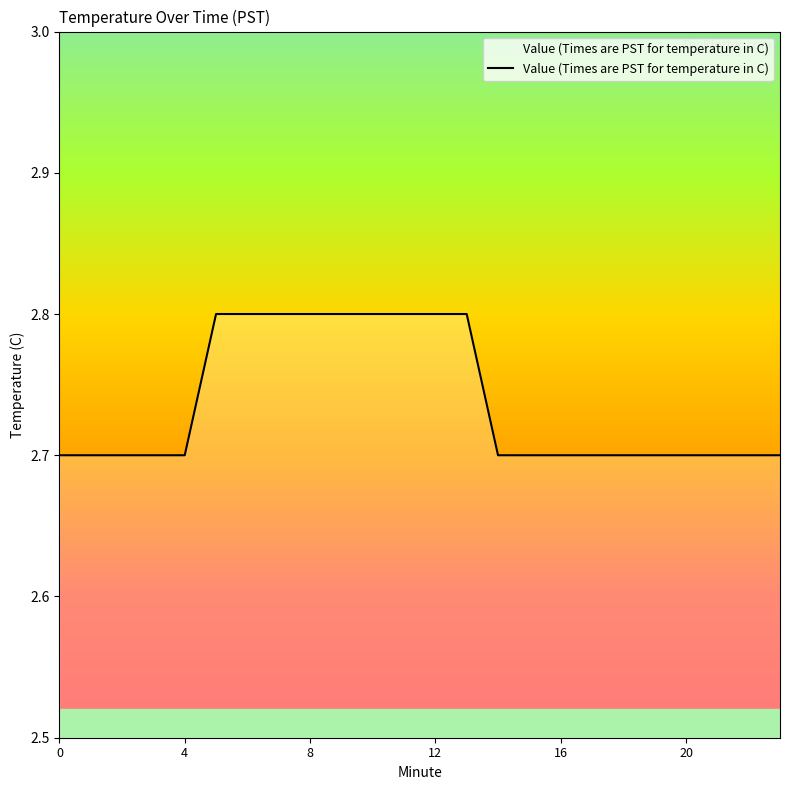

What is the greatest value displayed?

2.8